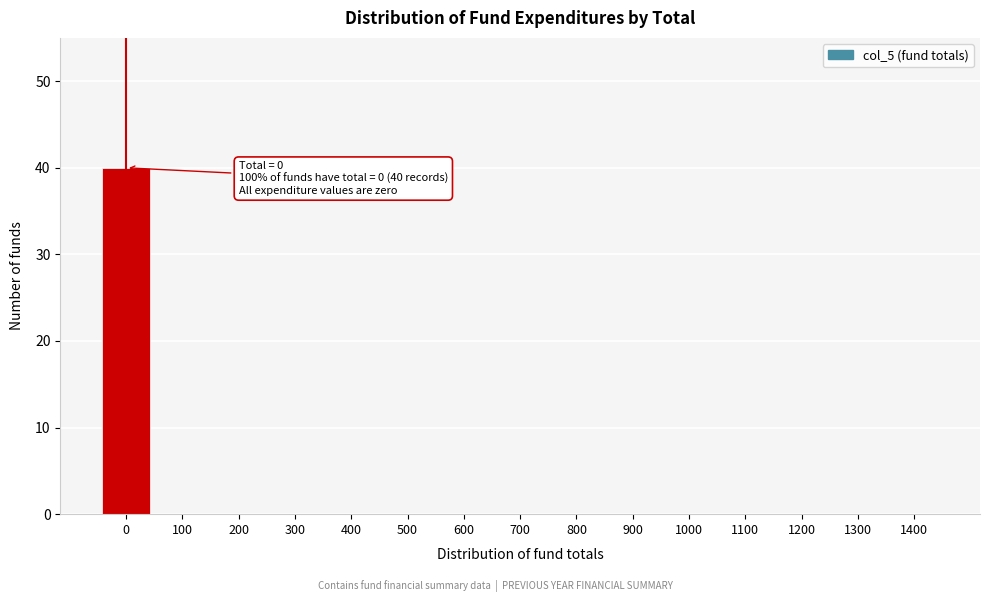

Reading left to right, extract all data points from this chart.

0=40	100=0	200=0	300=0	400=0	500=0	600=0	700=0	800=0	900=0	1000=0	1100=0	1200=0	1300=0	1400=0